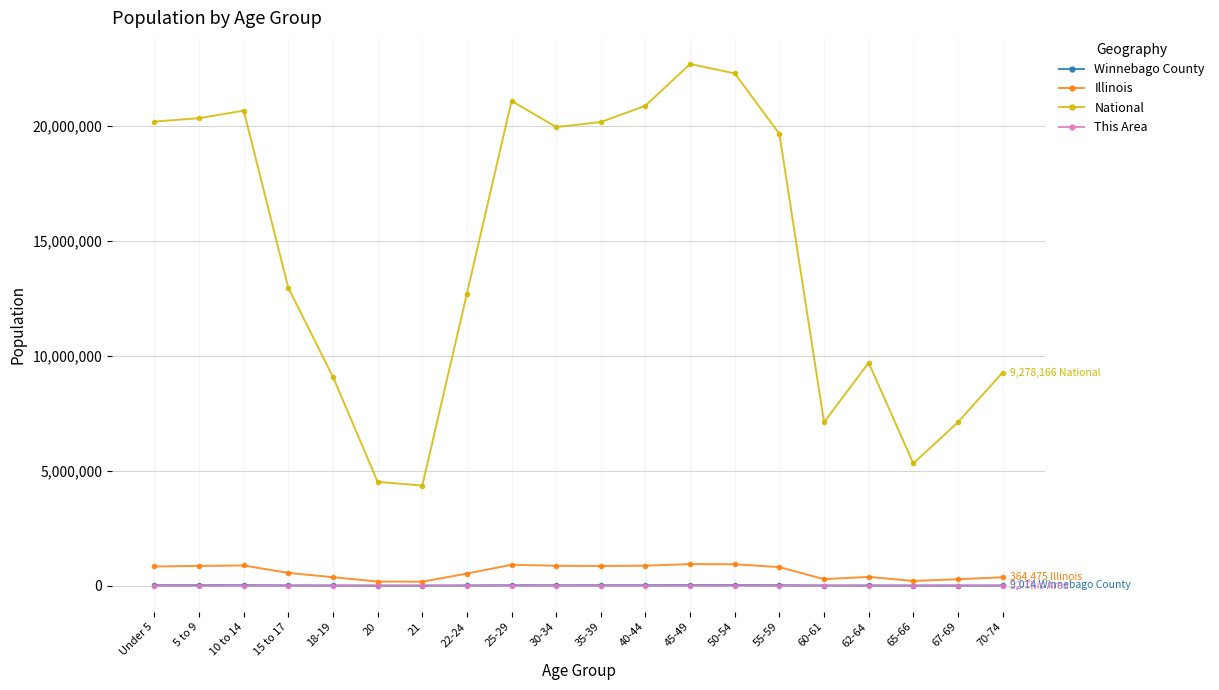

What is the greatest value displayed?

22708591